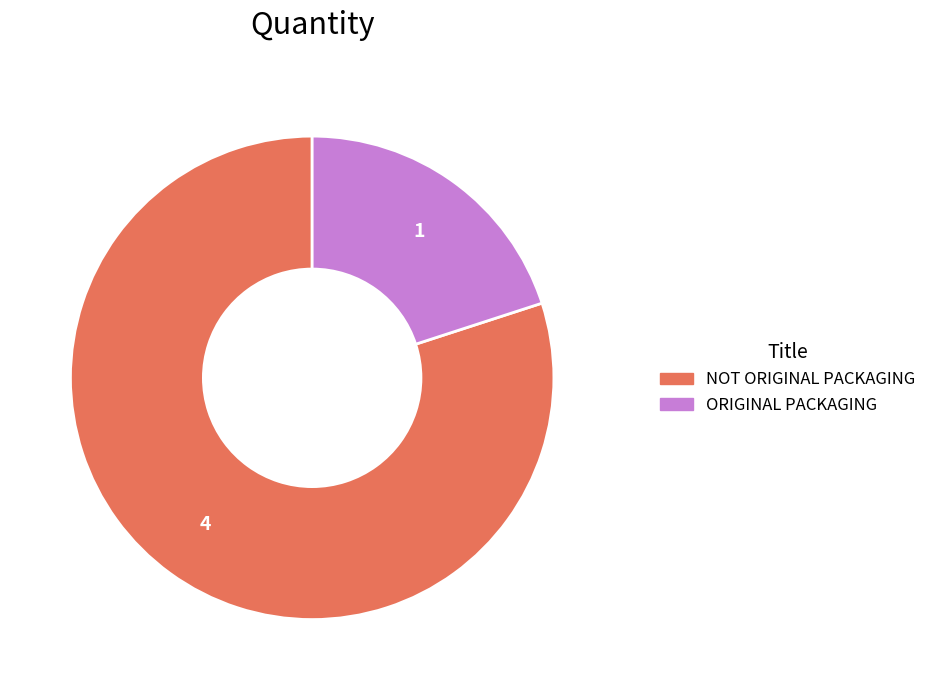

What is the largest slice in the pie chart?

NOT ORIGINAL PACKAGING